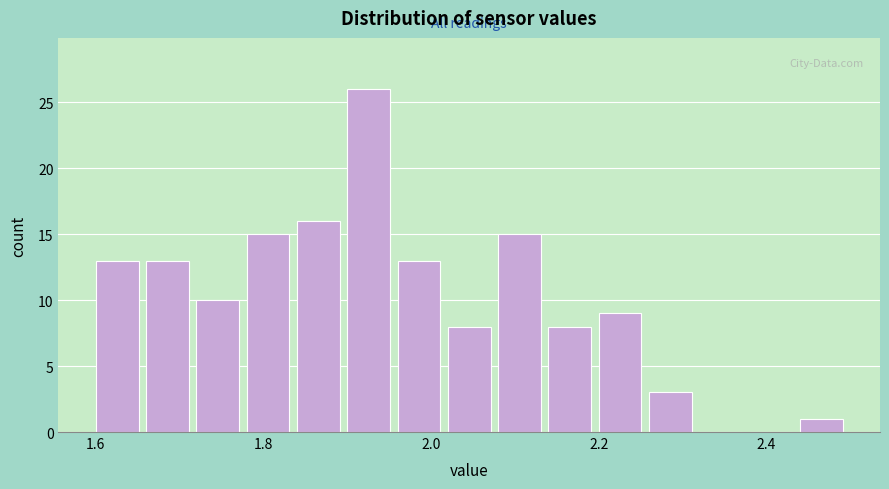

Read against the x-axis, roughly where is the centre of the tallest bar?

1.92